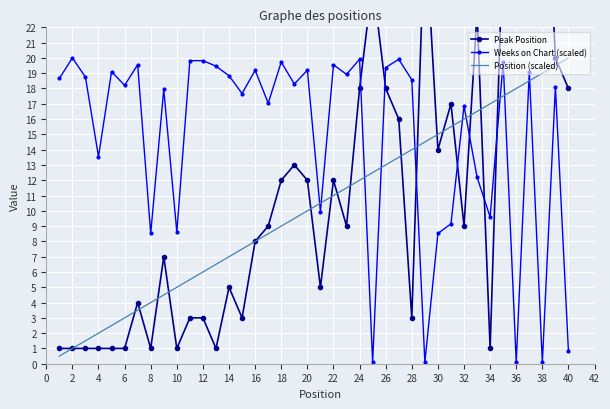

How many lines are shown in the chart?

3